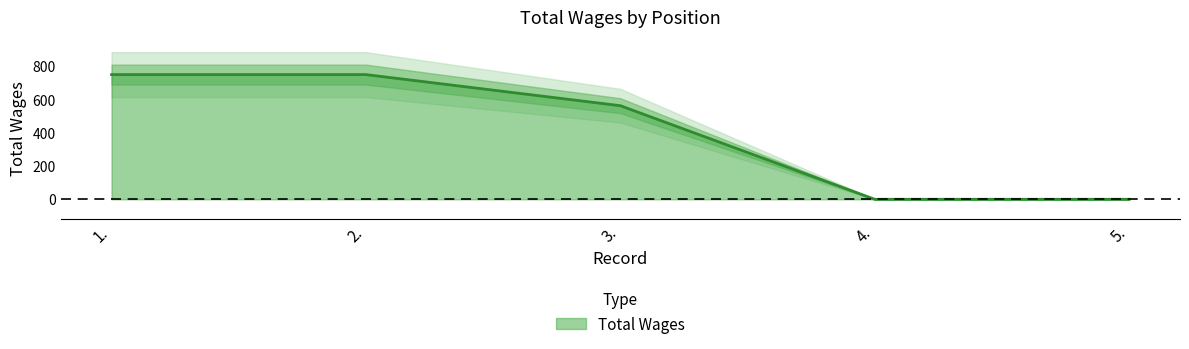

Rank the categories by value from lowest to highest.

4., 5., 3., 1., 2.